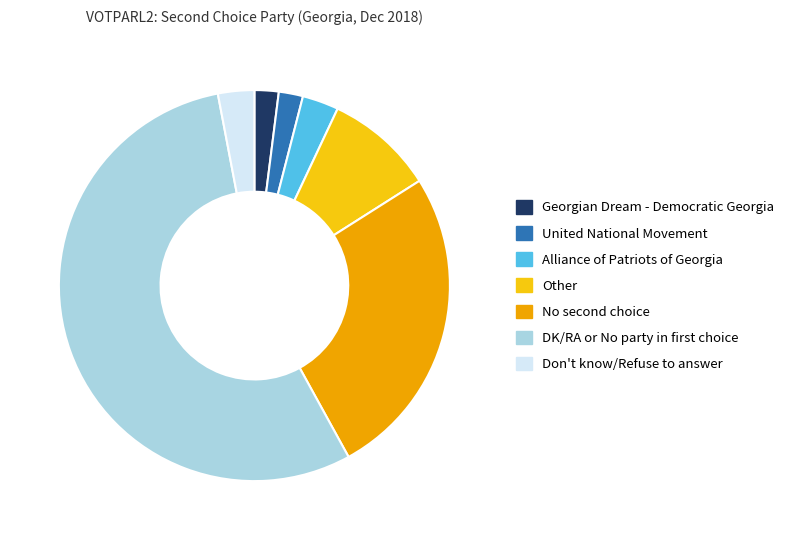

What is the total percentage of United National Movement and Alliance of Patriots of Georgia?

5.0%